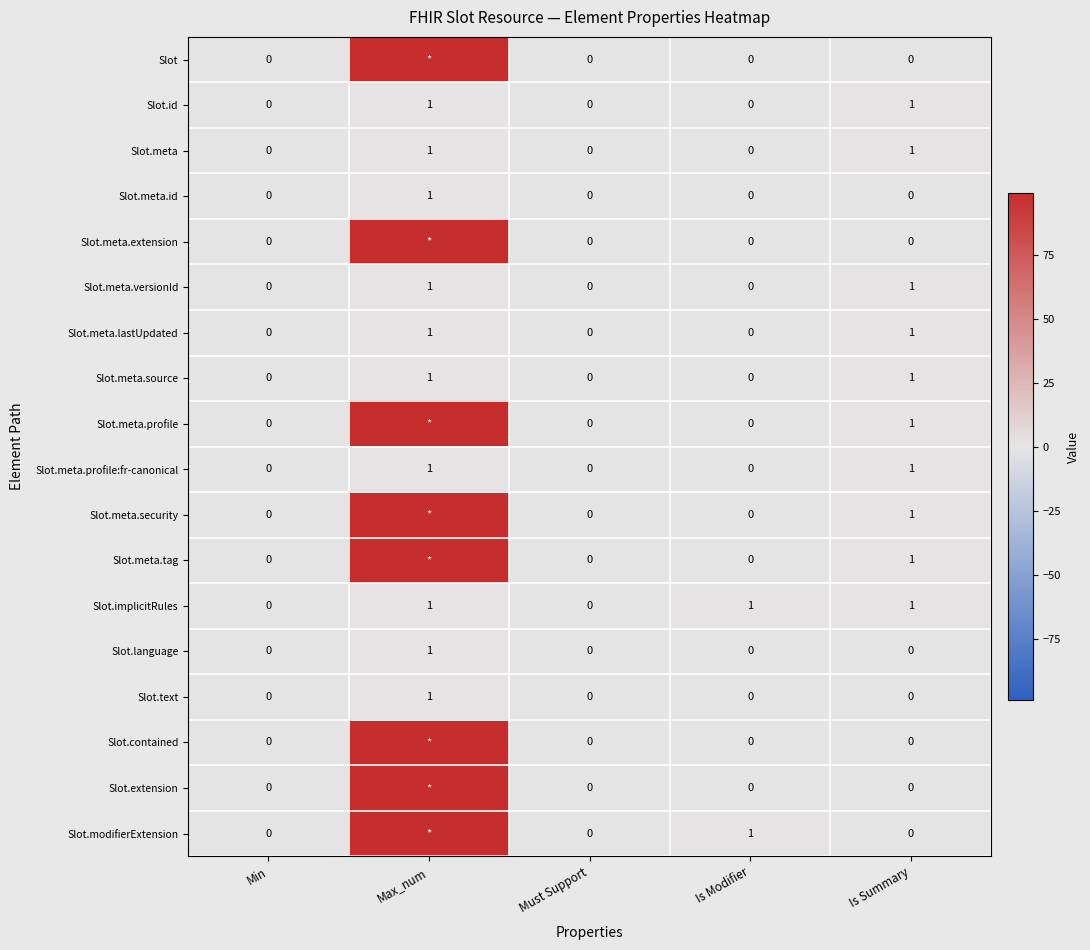

Is the value of Slot.implicitRules at Is Summary greater than the value of Slot.text at Is Summary?

Yes